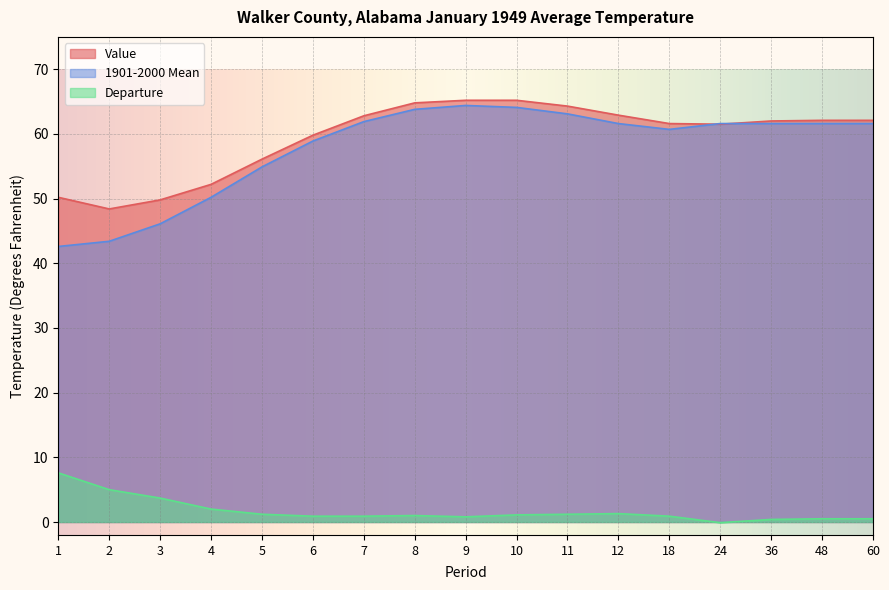

Which series changed the most between 4 and 48?

1901-2000 Mean